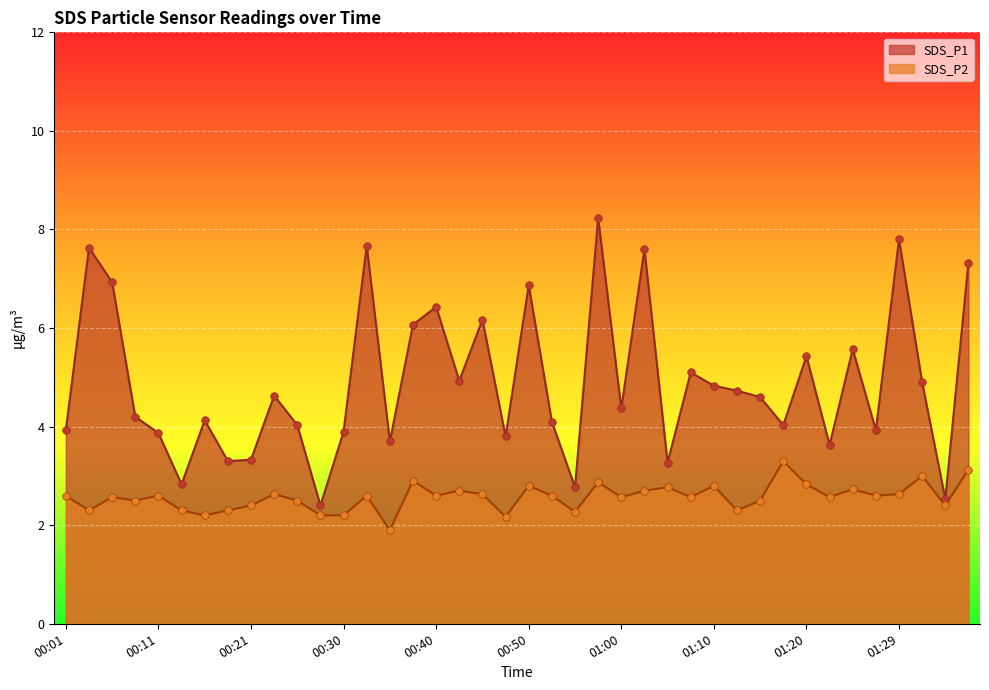

What are all the series names shown in the legend?

SDS_P1, SDS_P2